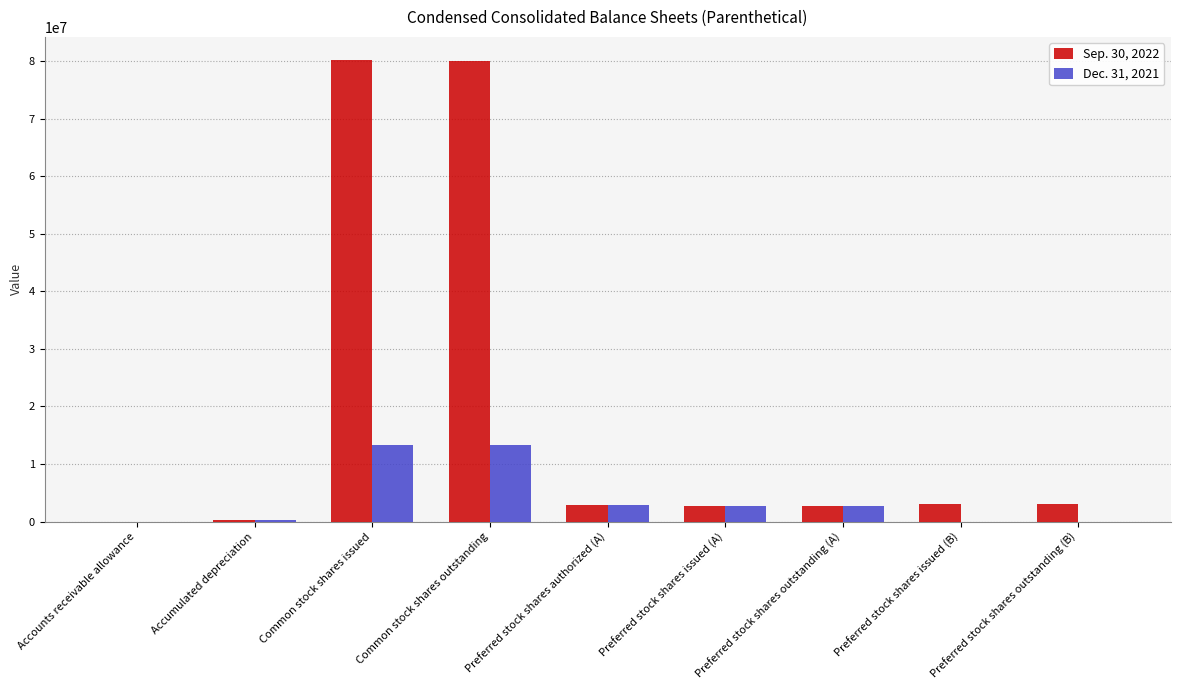

What is the maximum value shown in the chart?

80173342